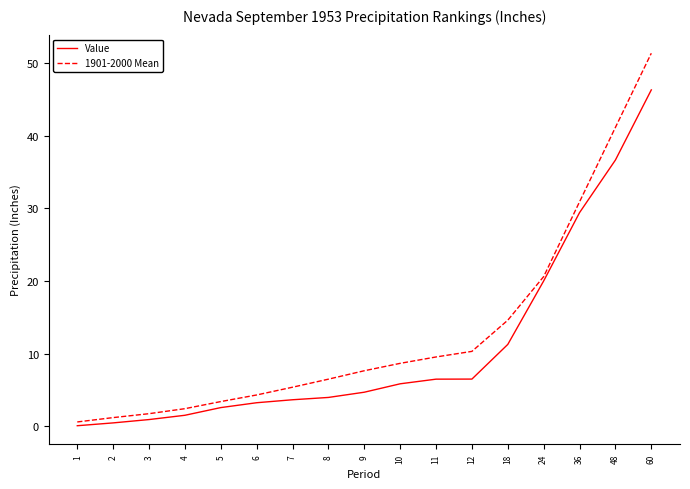

What is the difference between the maximum and minimum values in the 1901-2000 Mean series?

50.8